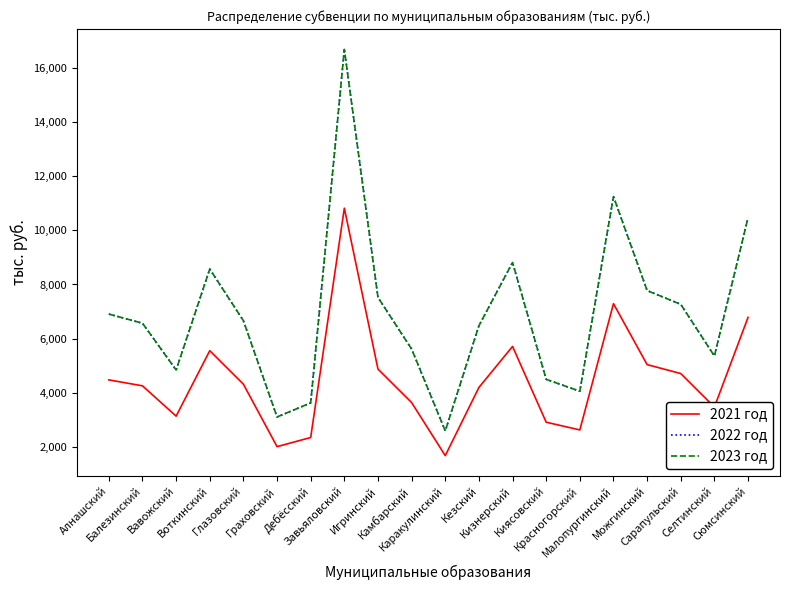

What is the sum of the 2023 год values at Балезинский and Завьяловский?

23242.5